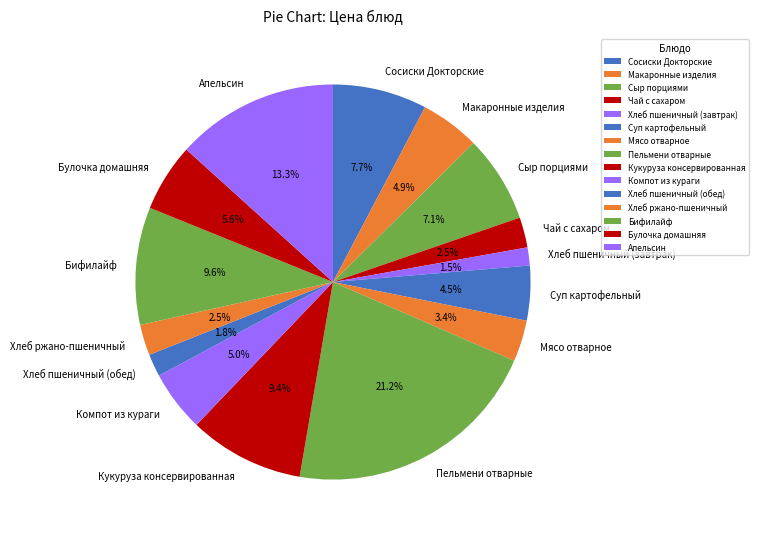

Which category has the biggest portion of the pie?

Пельмени отварные